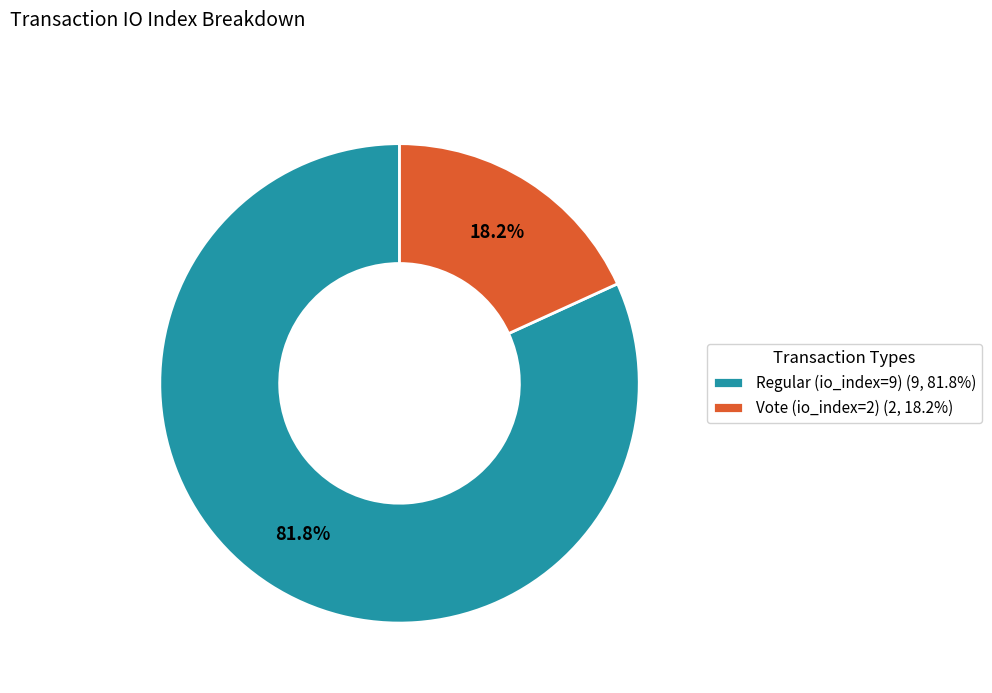

Which category has the biggest portion of the pie?

Regular (io_index=9)